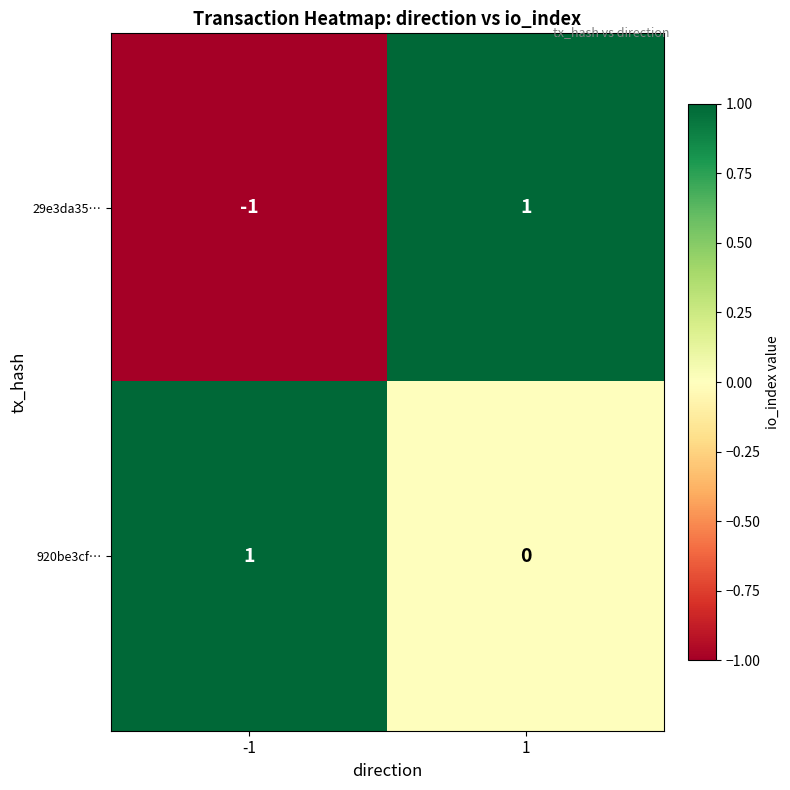

At -1, list the series in order from smallest to largest.

29e3da35…, 920be3cf…